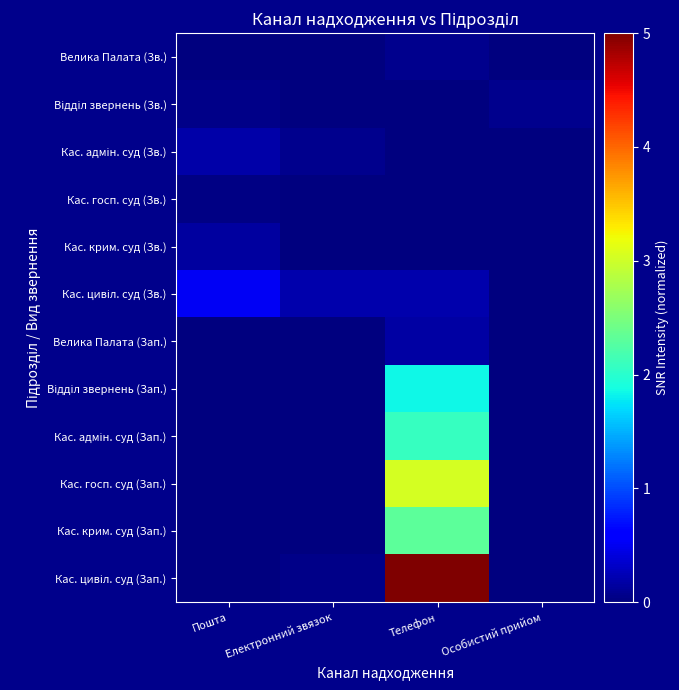

Which category has the lowest value across all series?

Особистий прийом